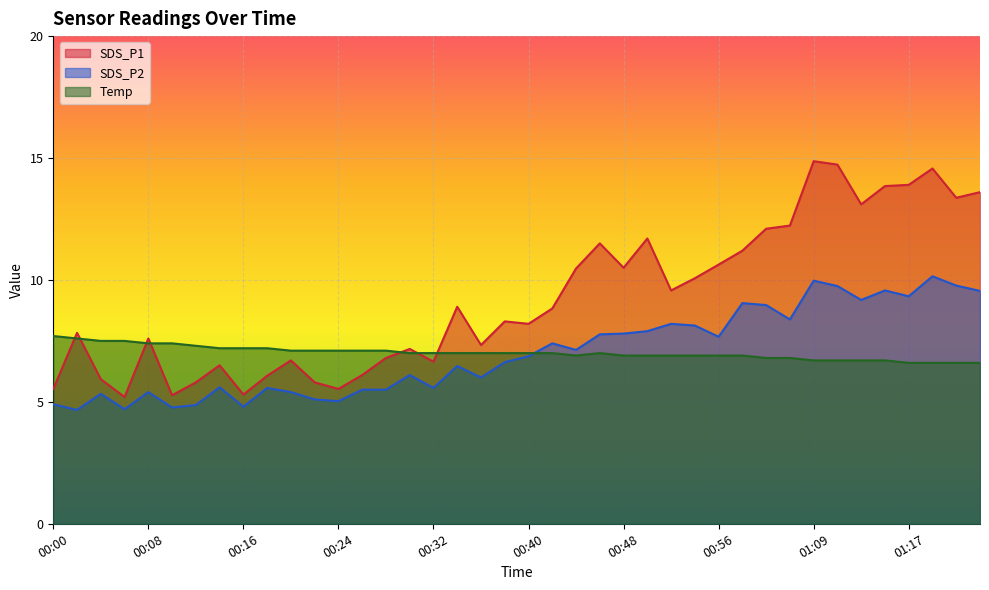

True or false: SDS_P2 and Temp intersect in this chart.

True